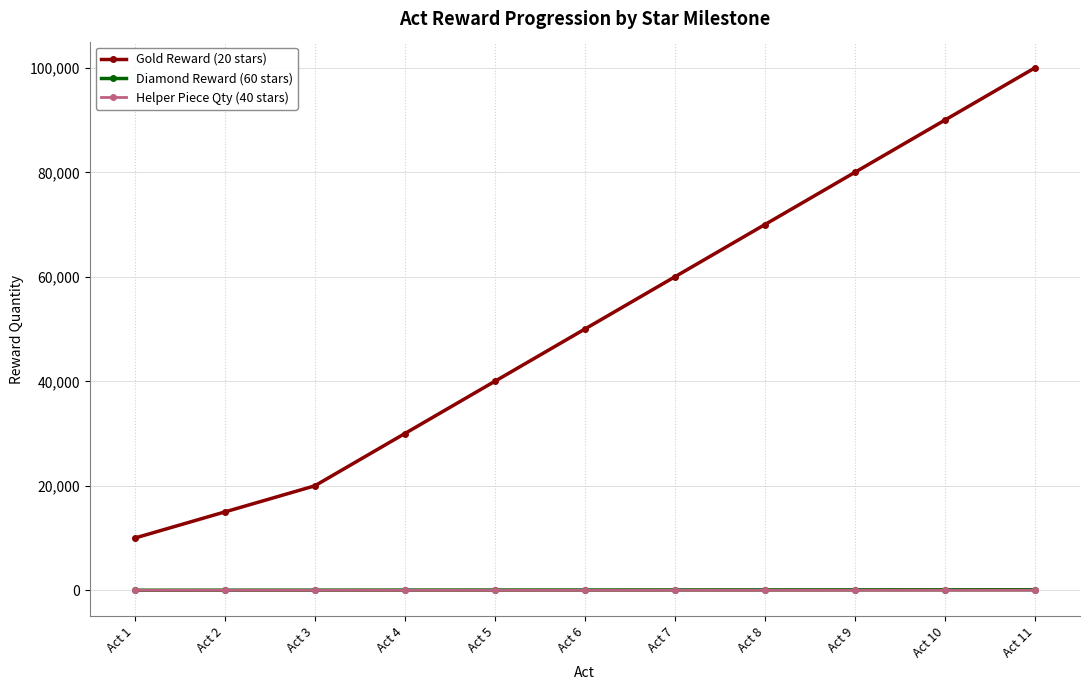

Rank the categories by Gold Reward (20 stars) value from highest to lowest.

Act 11, Act 10, Act 9, Act 8, Act 7, Act 6, Act 5, Act 4, Act 3, Act 2, Act 1